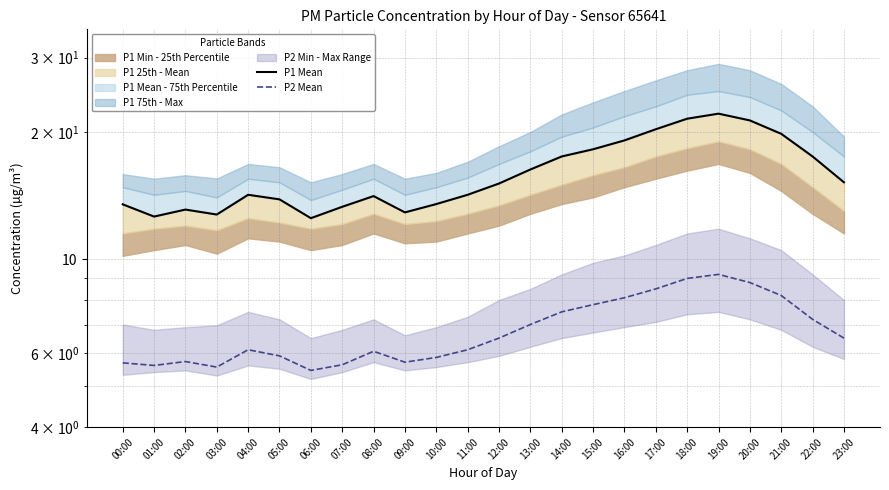

List the labels in order of P2 Mean value, largest first.

19:00, 18:00, 20:00, 17:00, 21:00, 16:00, 15:00, 14:00, 22:00, 13:00, 12:00, 23:00, 04:00, 11:00, 08:00, 05:00, 10:00, 02:00, 09:00, 00:00, 07:00, 01:00, 03:00, 06:00